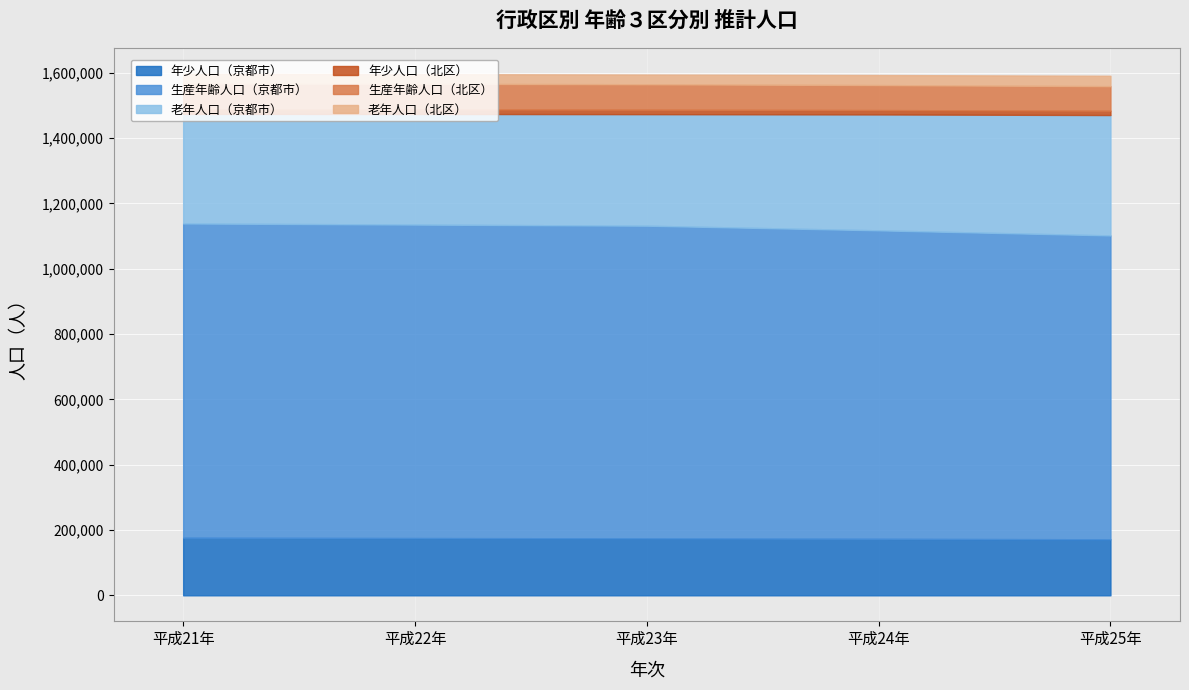

What are all the series names shown in the legend?

年少人口（京都市）, 生産年齢人口（京都市）, 老年人口（京都市）, 年少人口（北区）, 生産年齢人口（北区）, 老年人口（北区）